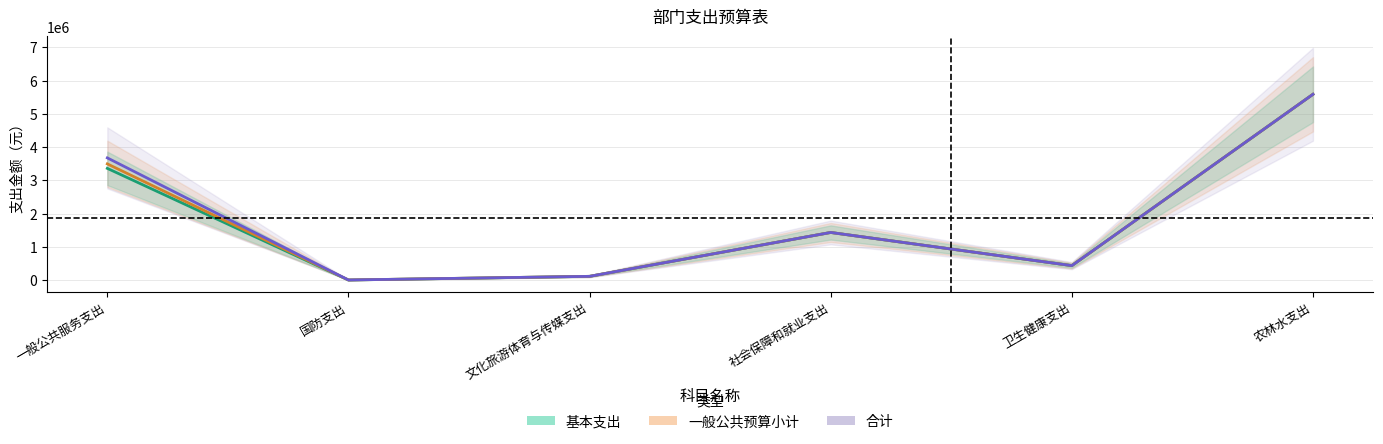

What is the average value of the 基本支出 series?

1819353.2